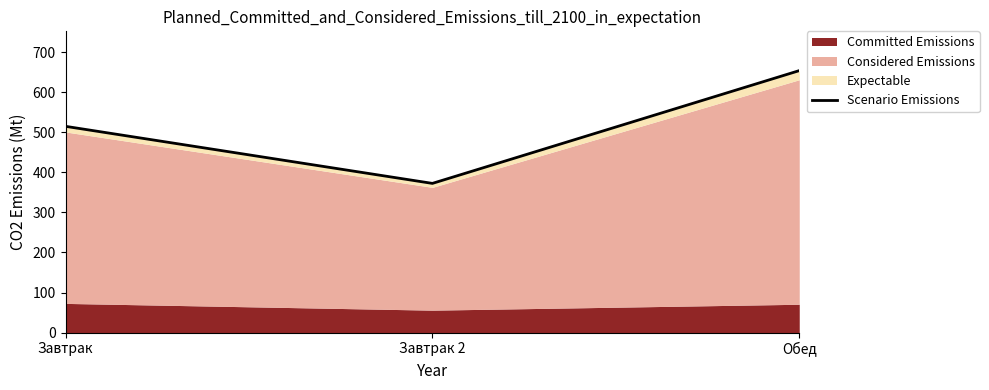

What is the label of the 2nd point from the left?

Завтрак 2